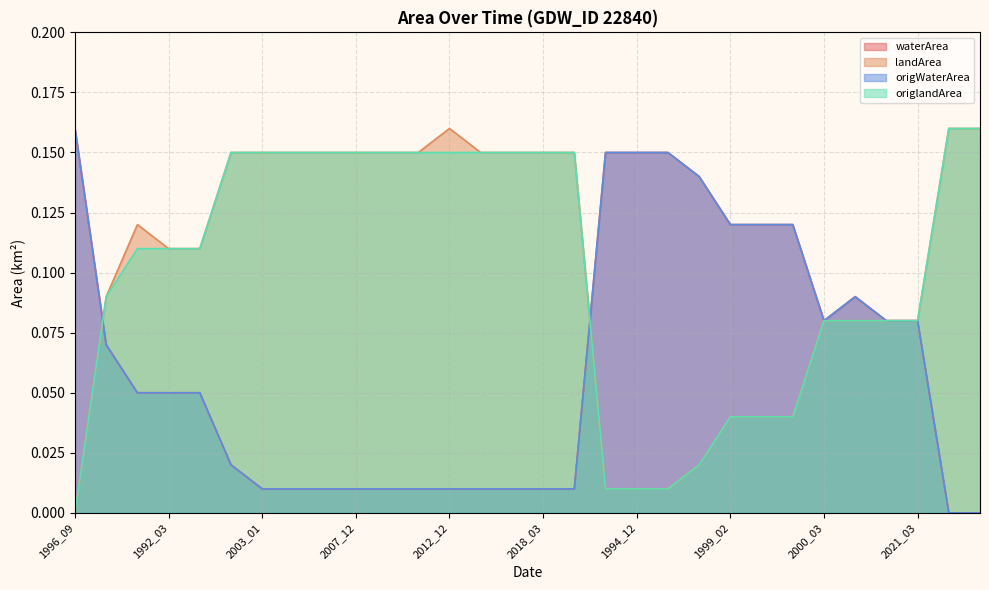

What is the label of the 8th point from the left?

2004_12